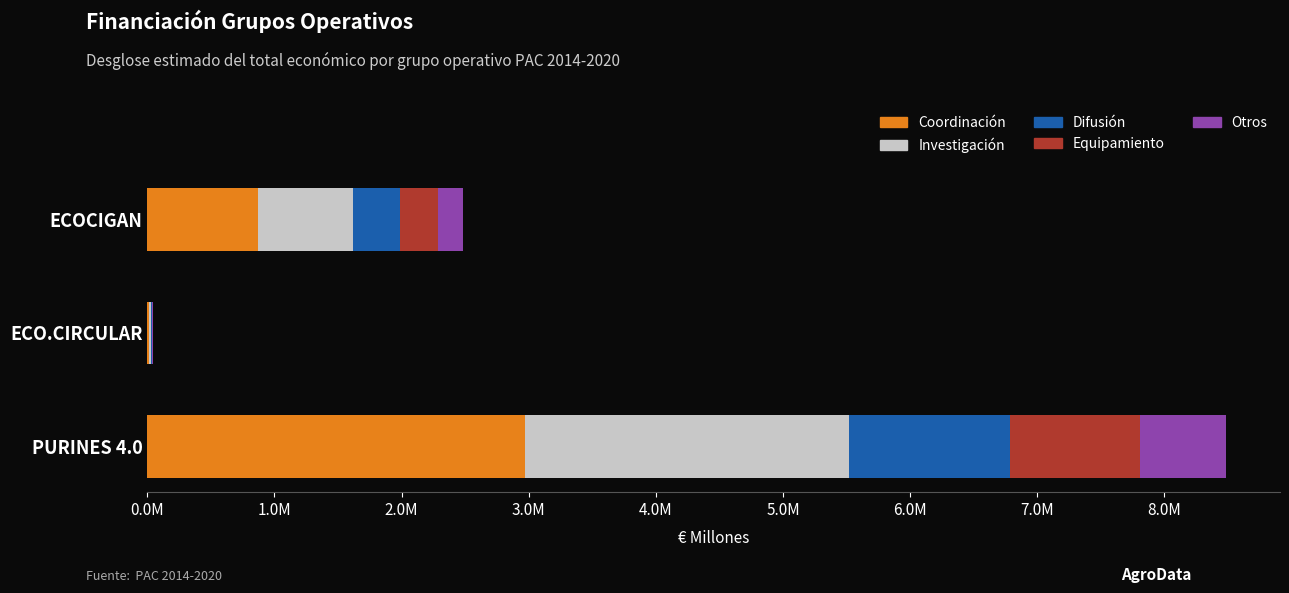

At which category is the sum across all series the highest?

PURINES 4.0